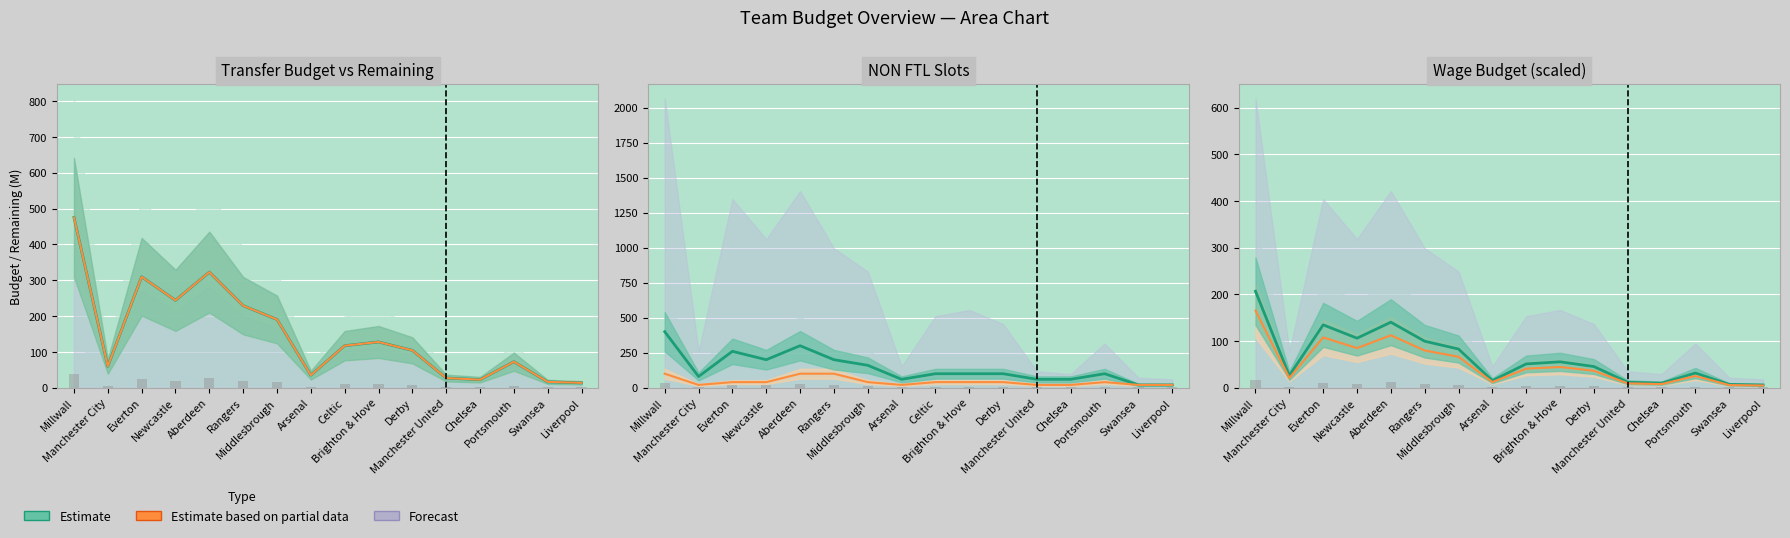

Rank the categories by value from highest to lowest.

Millwall, Aberdeen, Everton, Newcastle, Rangers, Middlesbrough, Brighton & Hove, Celtic, Derby, Portsmouth, Manchester City, Arsenal, Manchester United, Chelsea, Swansea, Liverpool